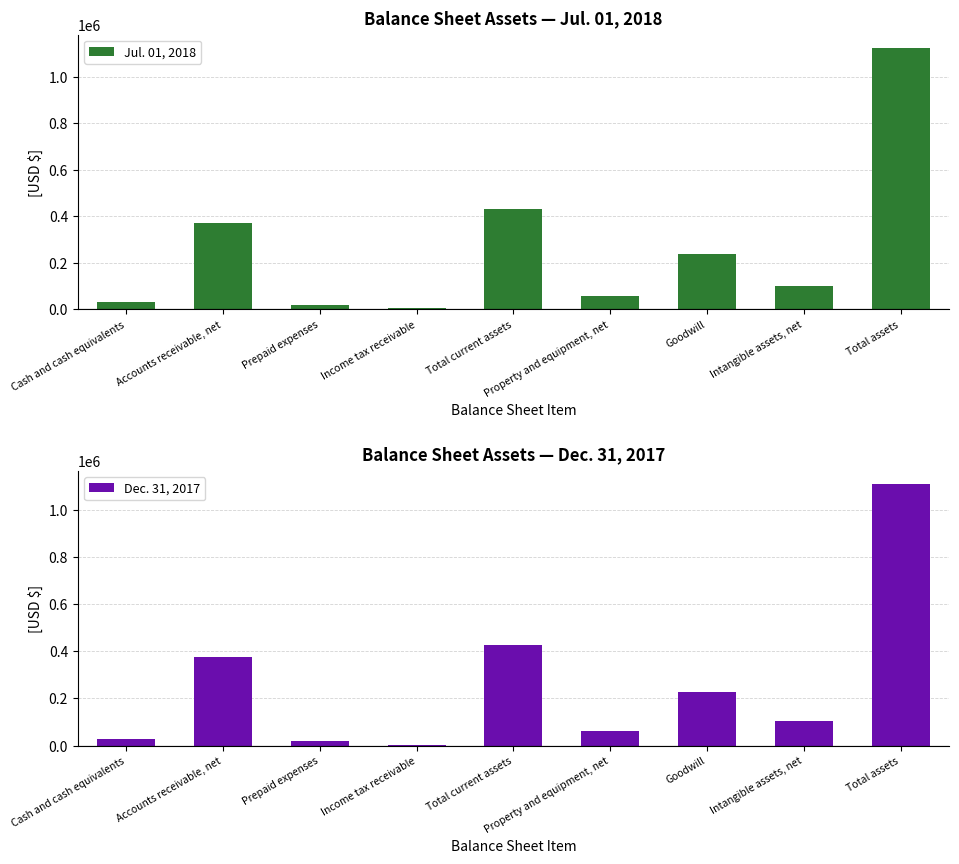

Reading left to right, extract all data points from this chart.

Jul. 01, 2018: Cash and cash equivalents=33408	Accounts receivable, net=370588	Prepaid expenses=21006	Income tax receivable=7964	Total current assets=432966	Property and equipment, net=57055	Goodwill=239380	Intangible assets, net=102075	Total assets=1124220
Dec. 31, 2017: Cash and cash equivalents=28780	Accounts receivable, net=374273	Prepaid expenses=20605	Income tax receivable=4621	Total current assets=428279	Property and equipment, net=60163	Goodwill=226694	Intangible assets, net=104615	Total assets=1109031